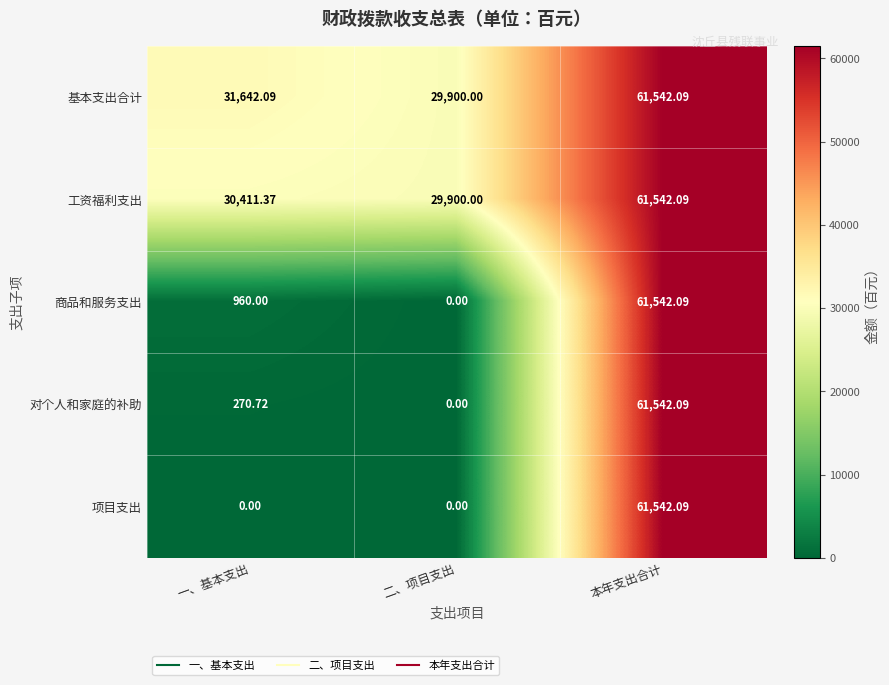

At how many categories does at least one series exceed 10633?

3